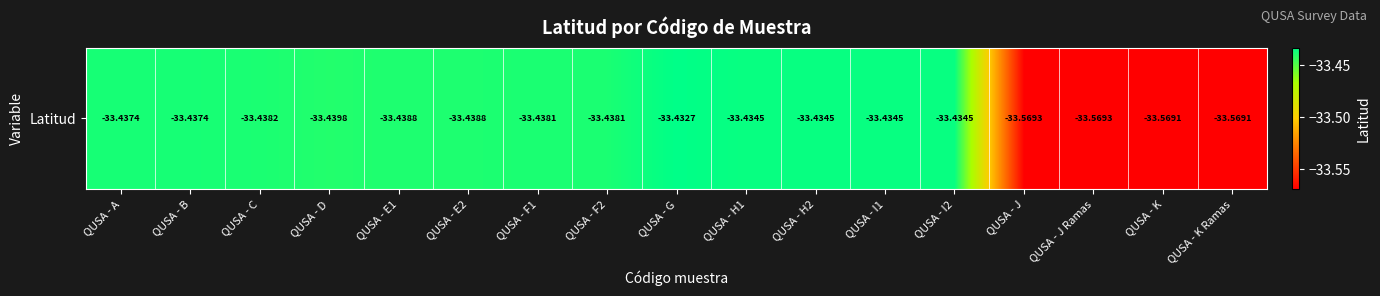

Read the value at QUSA - F1.

-33.4